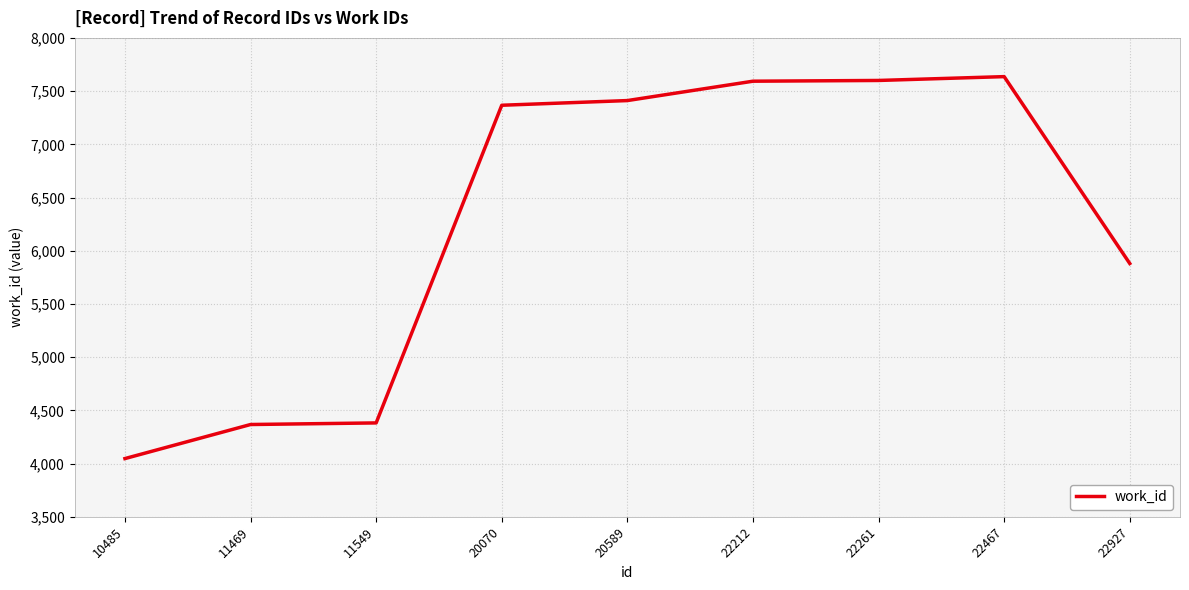

What is the difference between the values at 22467 and 11549?

3254